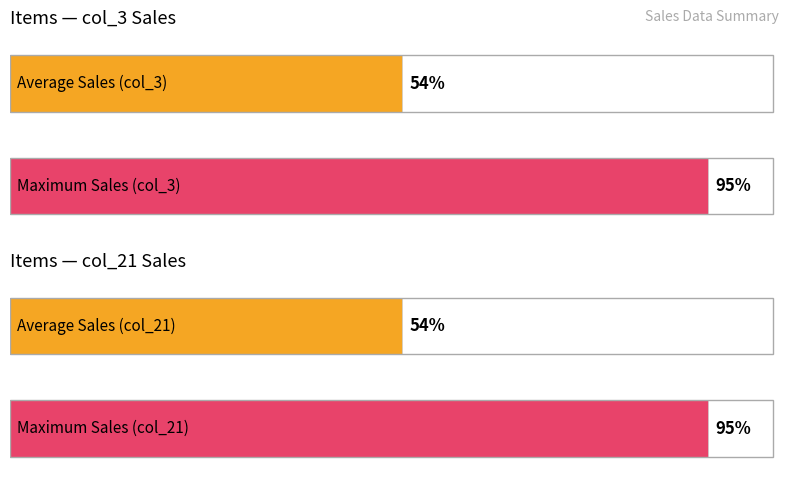

How many bars are there in each group?

2